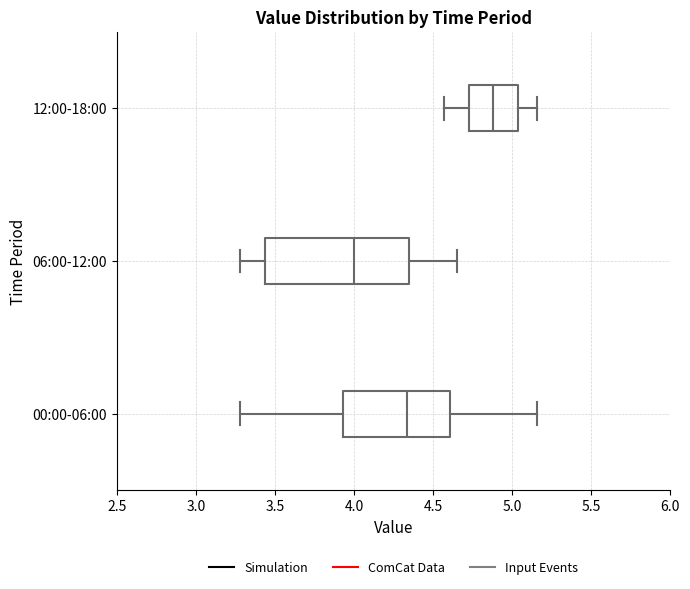

Reading bottom to top, transcribe this box plot: for each box, give where its median line is, the range the box spans, and where its two whiskers end, as read against the x-axis. The values are not printed on the chart, so give them approximately, as read against the axis.

00:00-06:00: median 4.35, box 3.95 to 4.60, whiskers 3.30 to 5.15
06:00-12:00: median 4.00, box 3.45 to 4.35, whiskers 3.30 to 4.65
12:00-18:00: median 4.90, box 4.75 to 5.05, whiskers 4.55 to 5.15